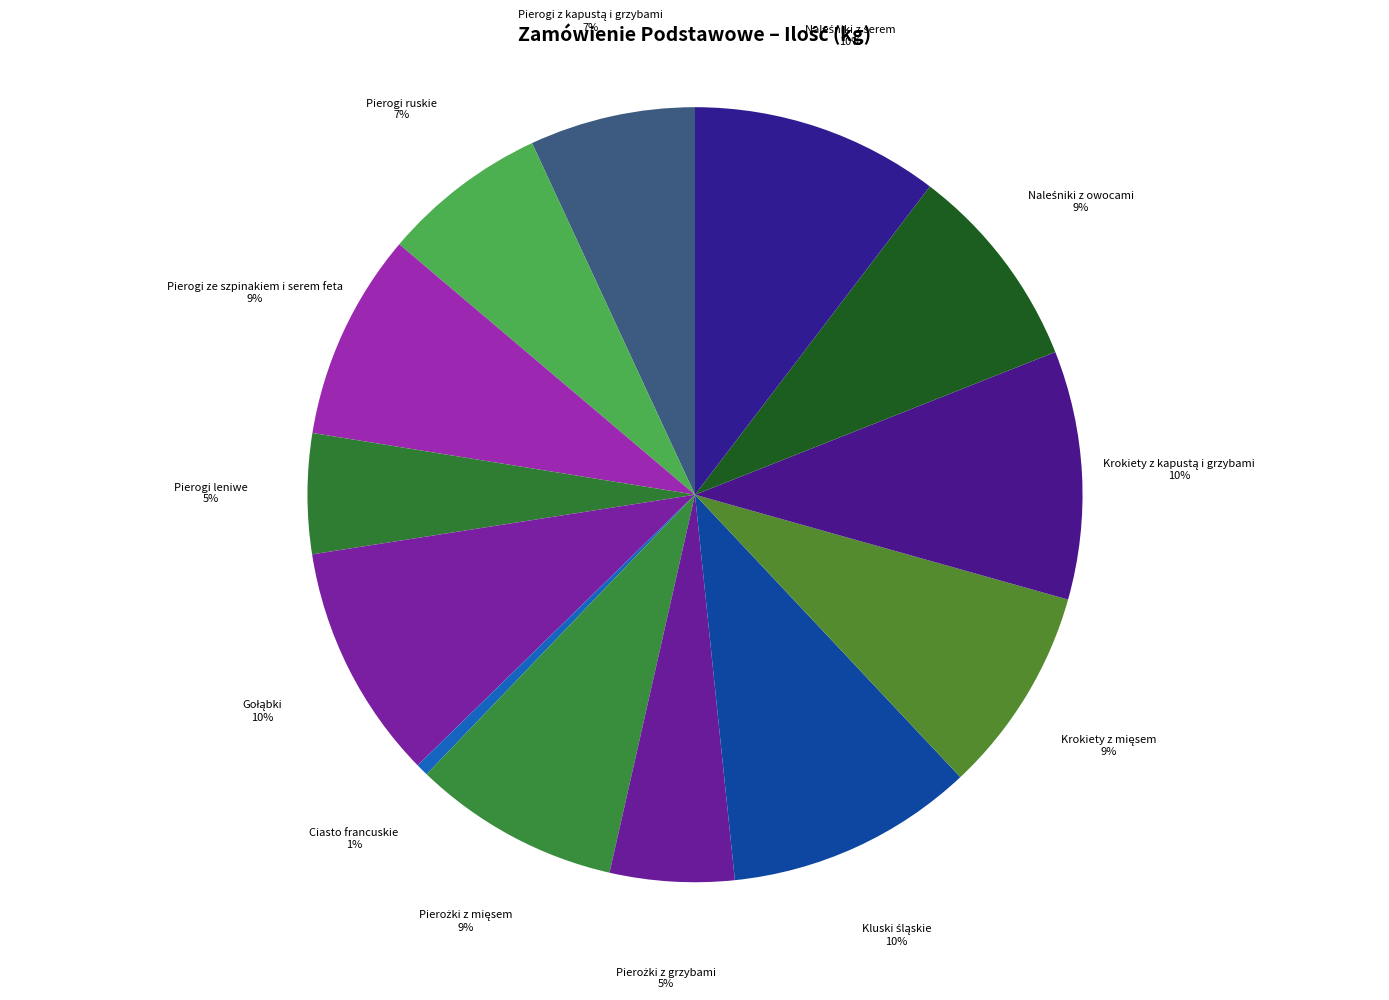

The Pierogi leniwe slice represents 5% of the pie. True or false?

True